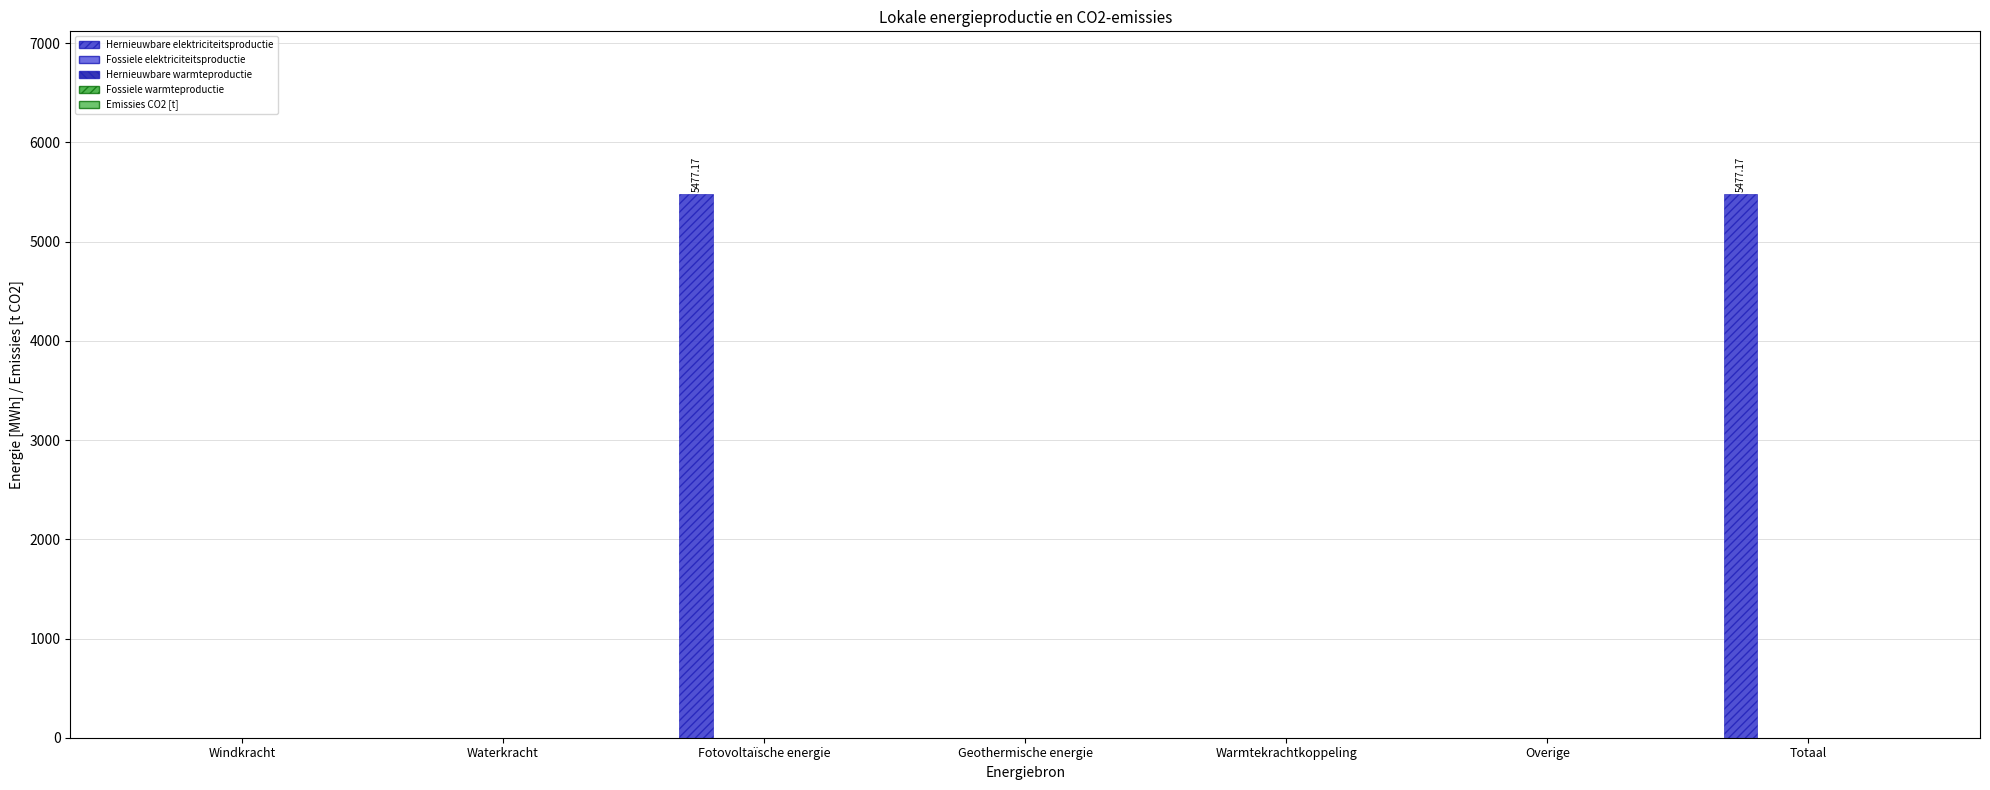

What is the sum of all values?

10954.3